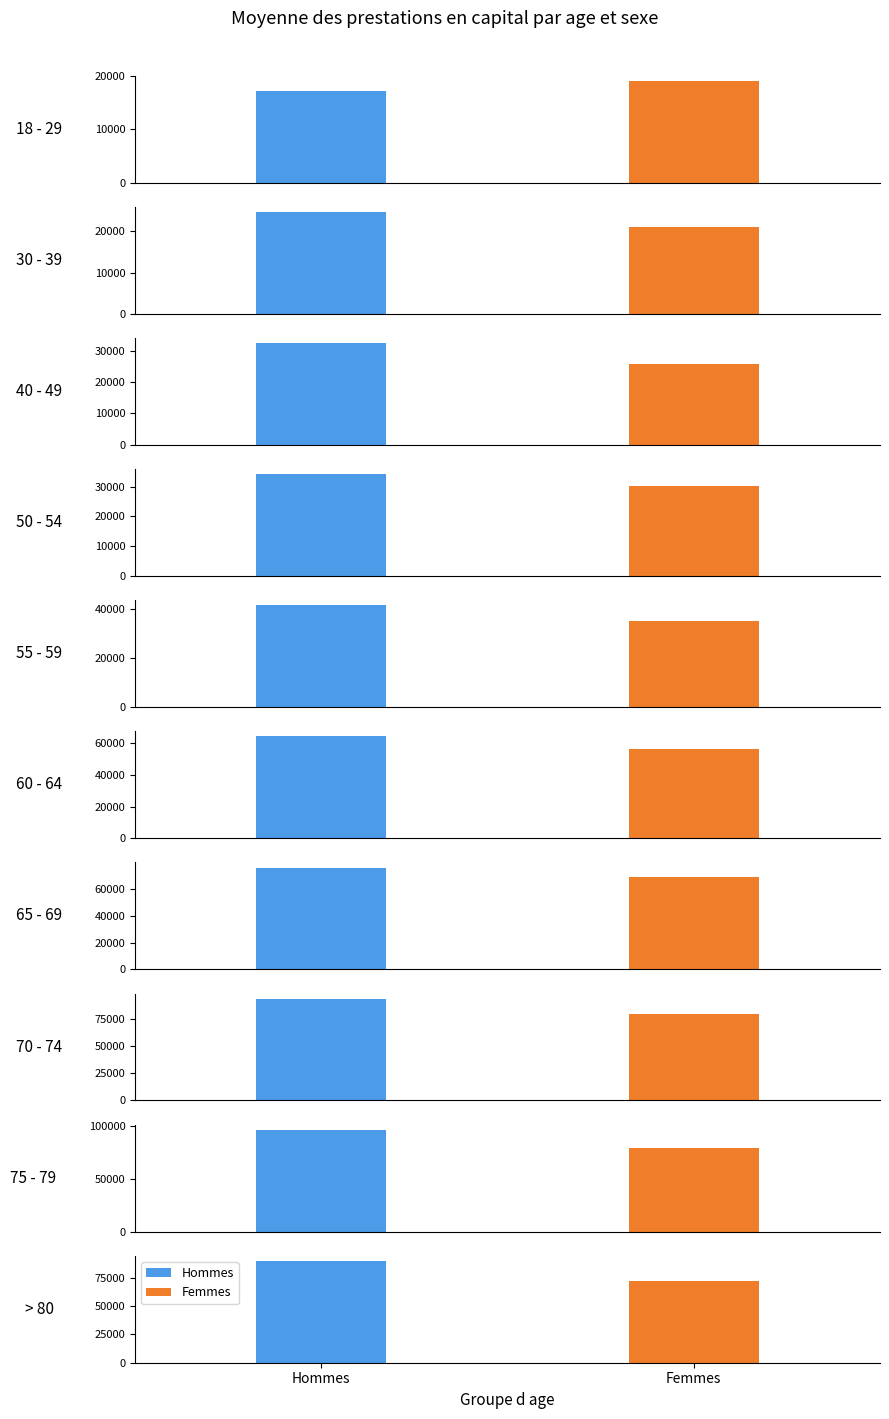

Which series has the widest spread of values?

Hommes